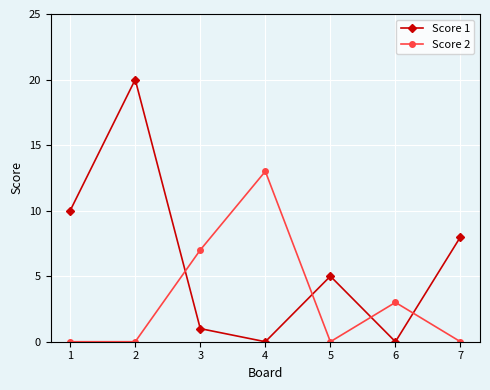

Rank the series at 1 from highest to lowest value.

Score 1, Score 2